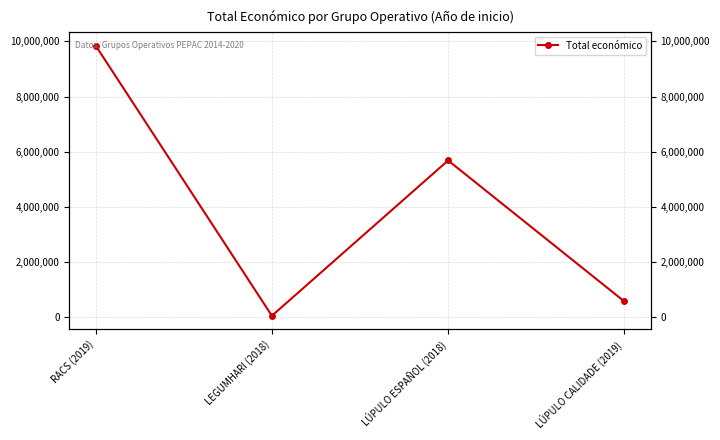

Reading left to right, transcribe all the data shown in this chart.

RACS (2019)=9847932	LEGUMHARI (2018)=57500	LÚPULO ESPAÑOL (2018)=5685677	LÚPULO CALIDADE (2019)=577576